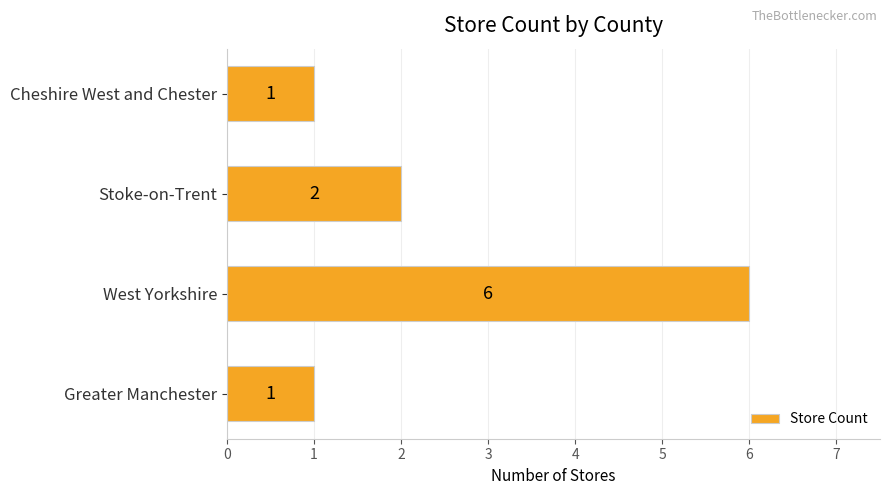

True or false: the data shows 1 at Greater Manchester.

True